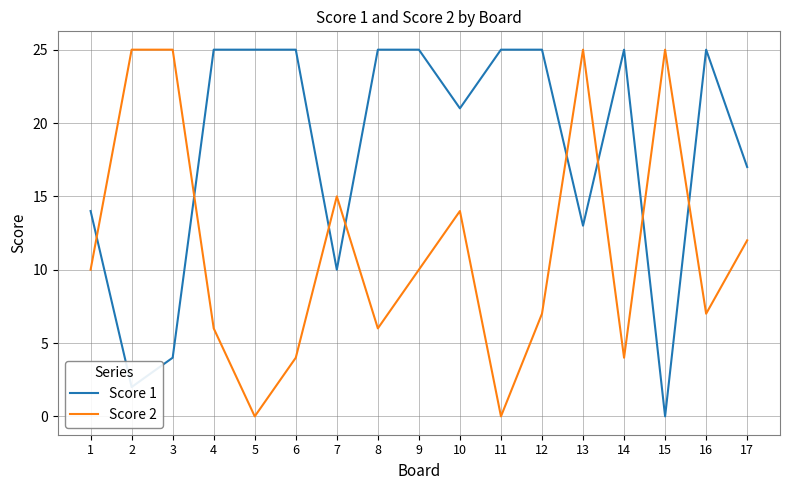

What is the difference between the Score 1 values at 1 and 17?

3